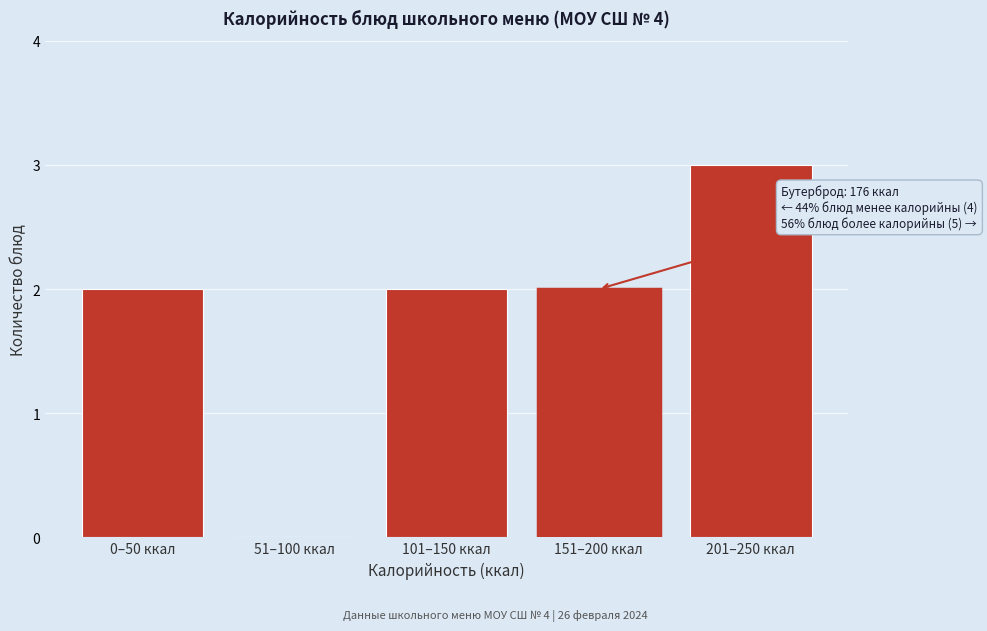

Reading right to left, extract all data points from this chart.

201–250 ккал=3	151–200 ккал=2	101–150 ккал=2	51–100 ккал=0	0–50 ккал=2